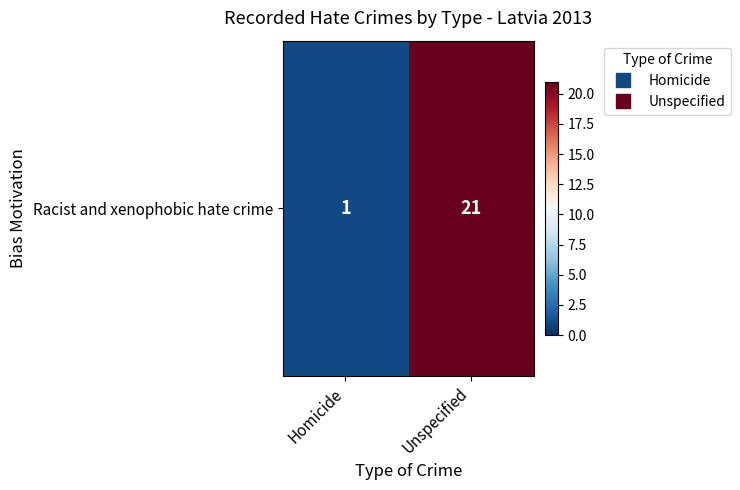

What is the sum of all values?

22